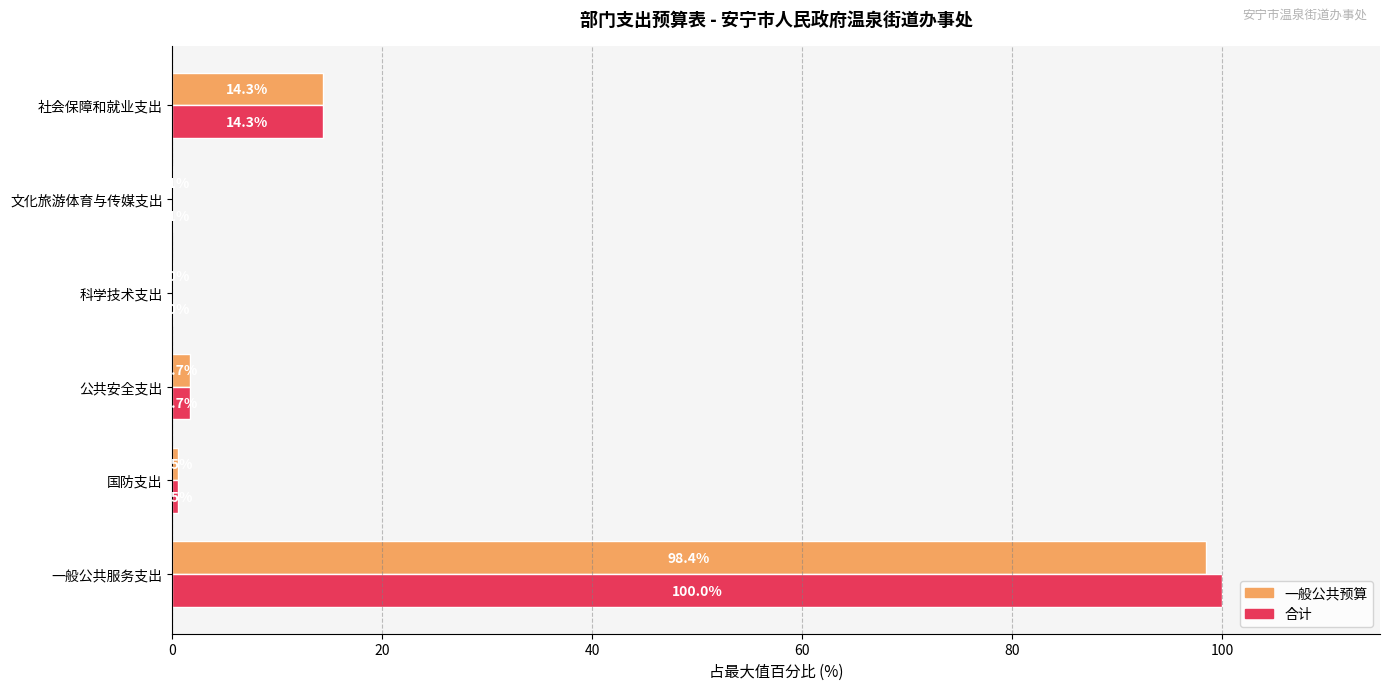

How many distinct data groups are displayed?

2